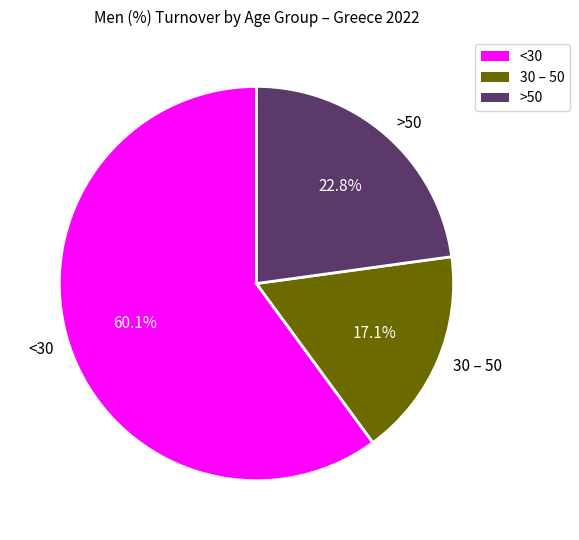

Between <30 and >50, which is larger?

<30